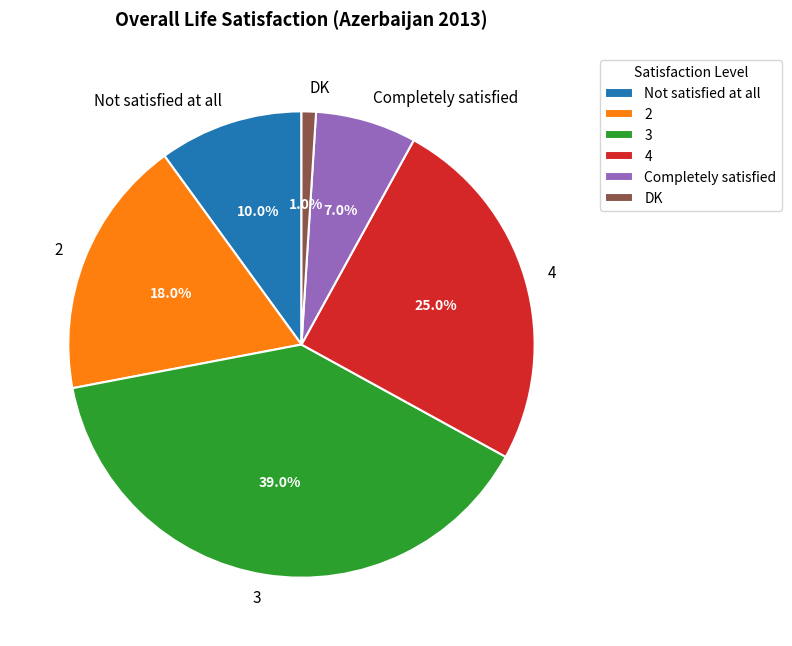

What percentage is NOT represented by 4?

75.0%